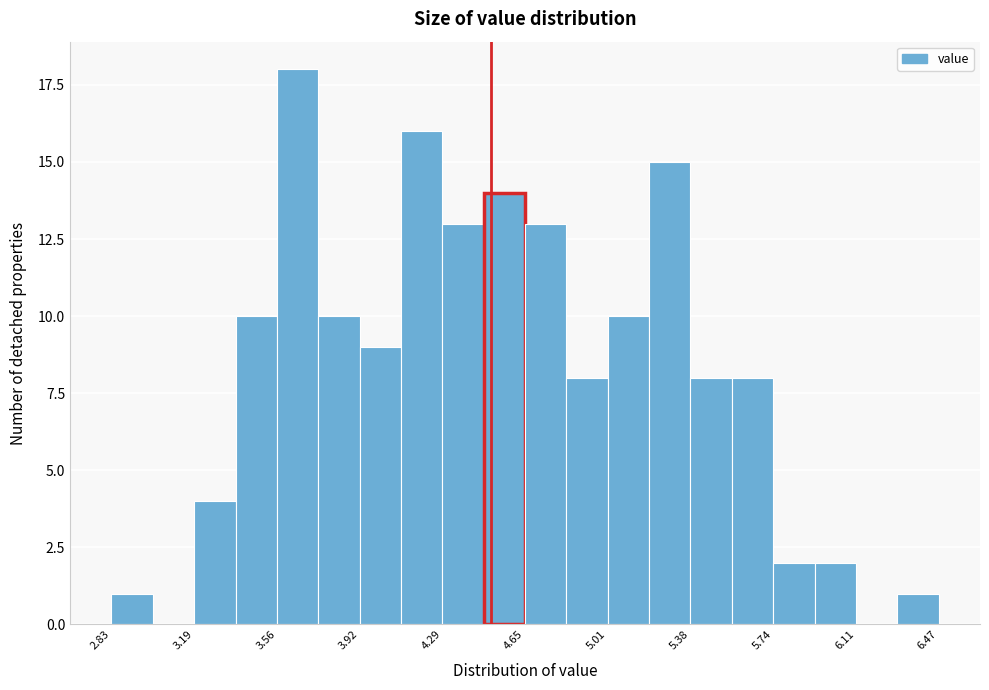

Read against the x-axis, roughly where is the centre of the tallest bar?

3.65